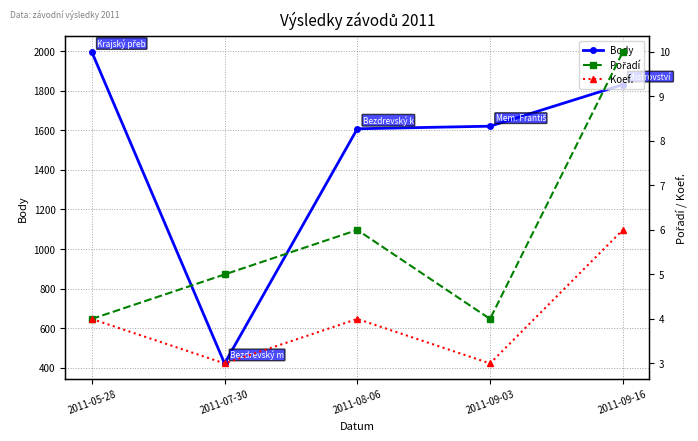

At which category does Koef. reach its first local valley?

2011-07-30